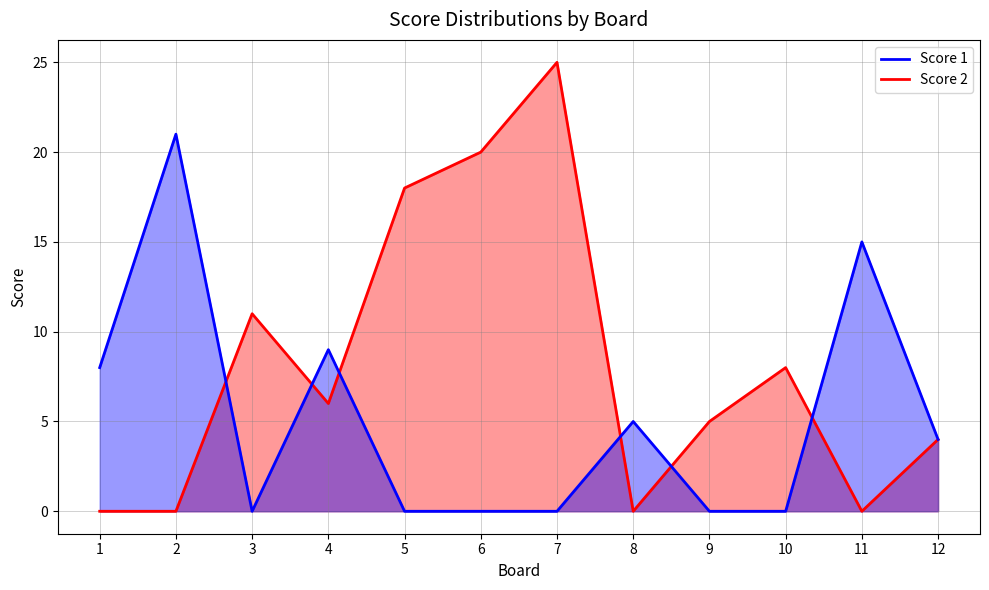

What are all the series names shown in the legend?

Score 1, Score 2